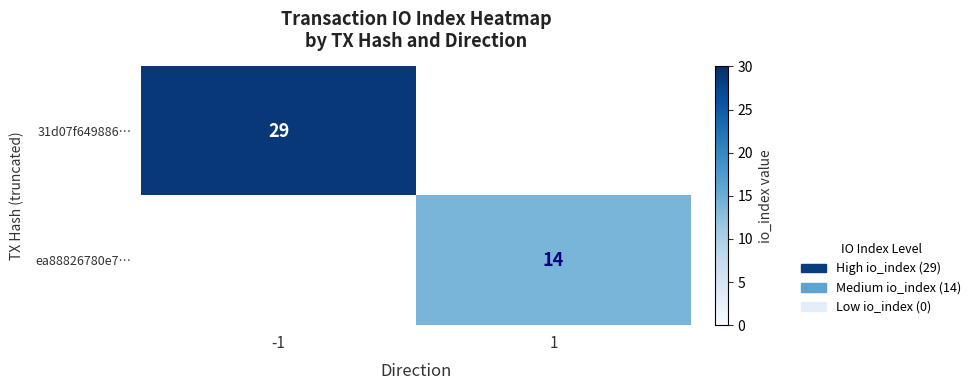

The value of 31d07f649886… at -1 is 7. True or false?

False